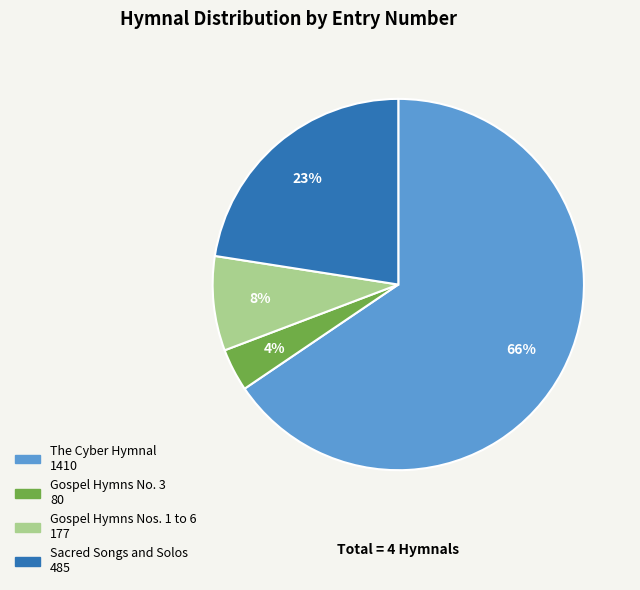

What percentage is the Gospel Hymns No. 3 slice, to the nearest percent?

4%